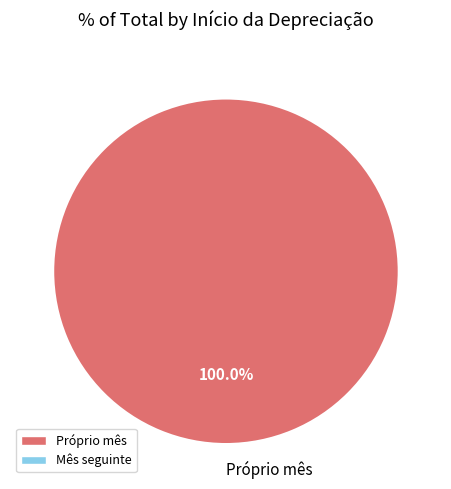

Rank the categories by value from lowest to highest.

Próprio mês